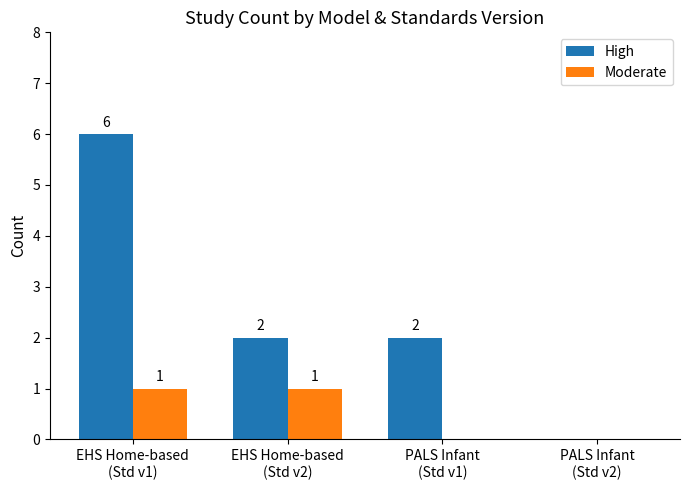

Reading right to left, extract all data points from this chart.

High: 0	2	2	6
Moderate: 0	0	1	1